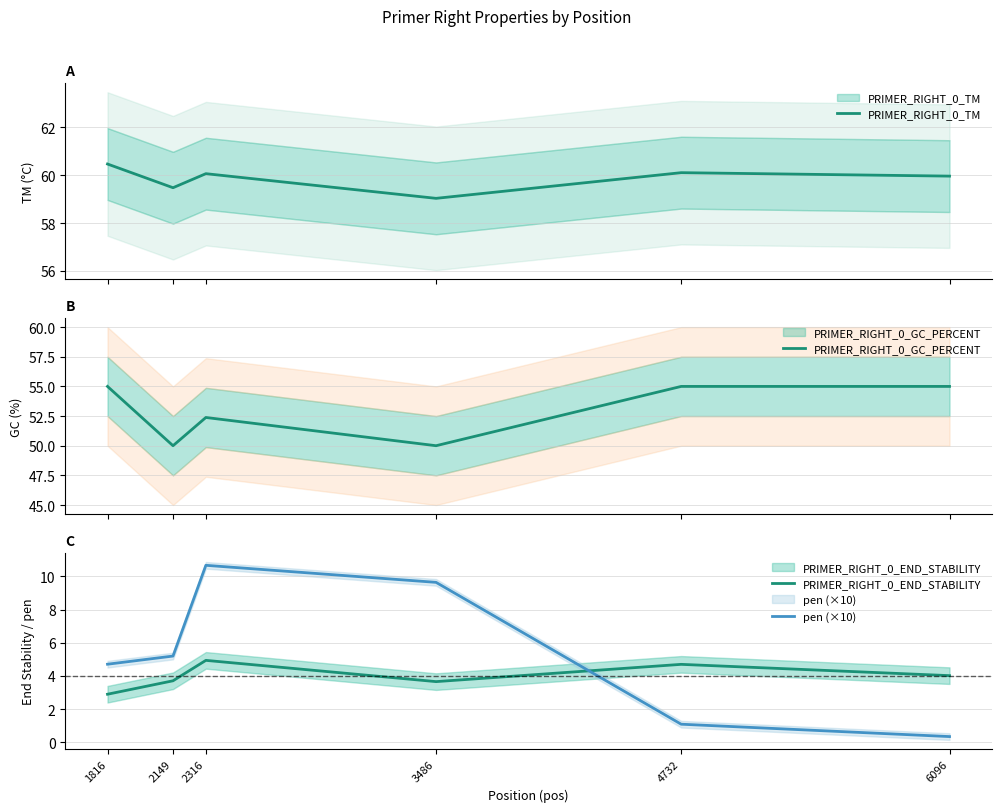

Where is PRIMER_RIGHT_0_GC_PERCENT nearest to the value 52?

2316